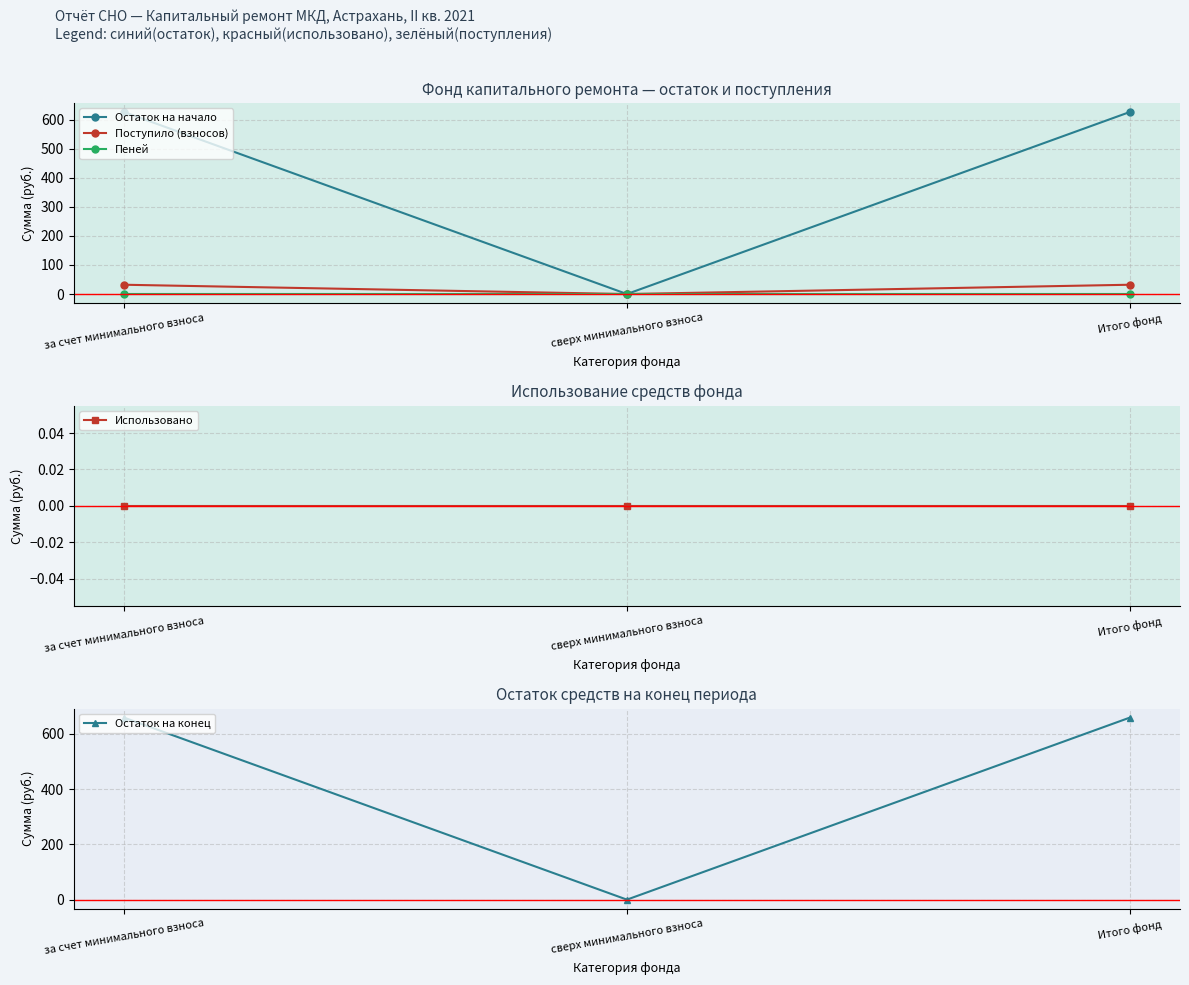

What is the maximum value shown in the chart?

658.2